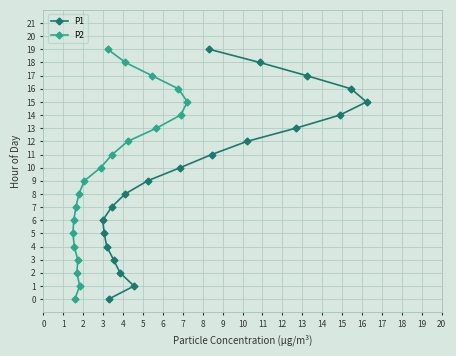

Rank the series at 11 from highest to lowest value.

P1, P2